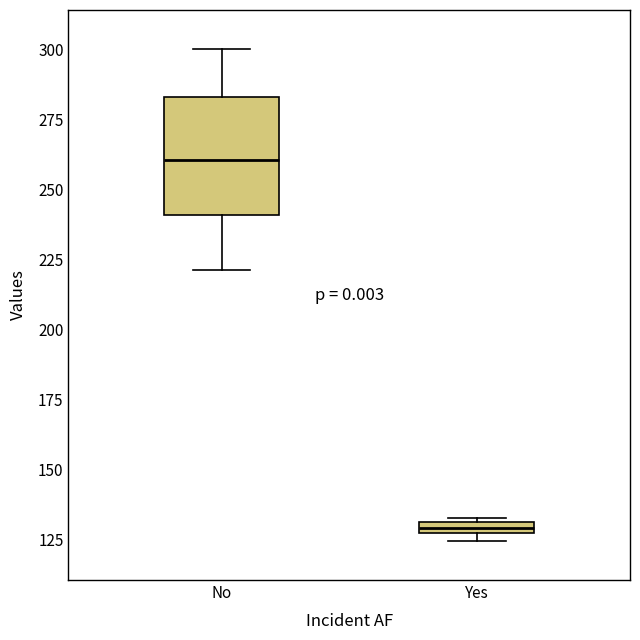

Which box's median line is the highest?

No